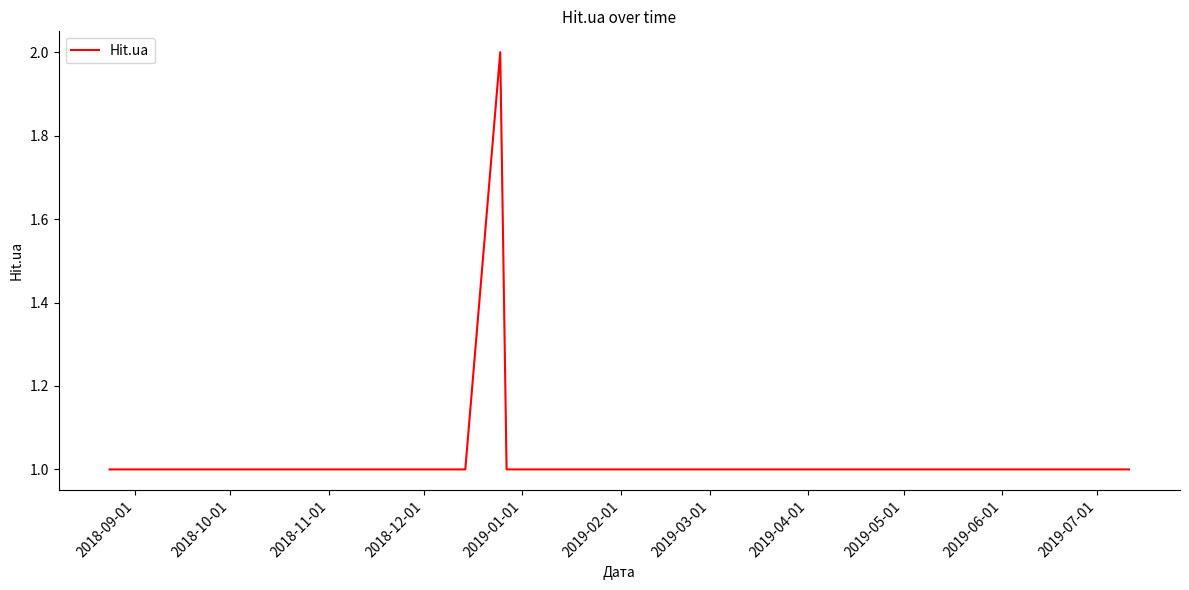

Reading right to left, transcribe all the data shown in this chart.

1	1	1	1	1	1	1	1	1	2	1	1	1	1	1	1	1	1	1	1	1	1